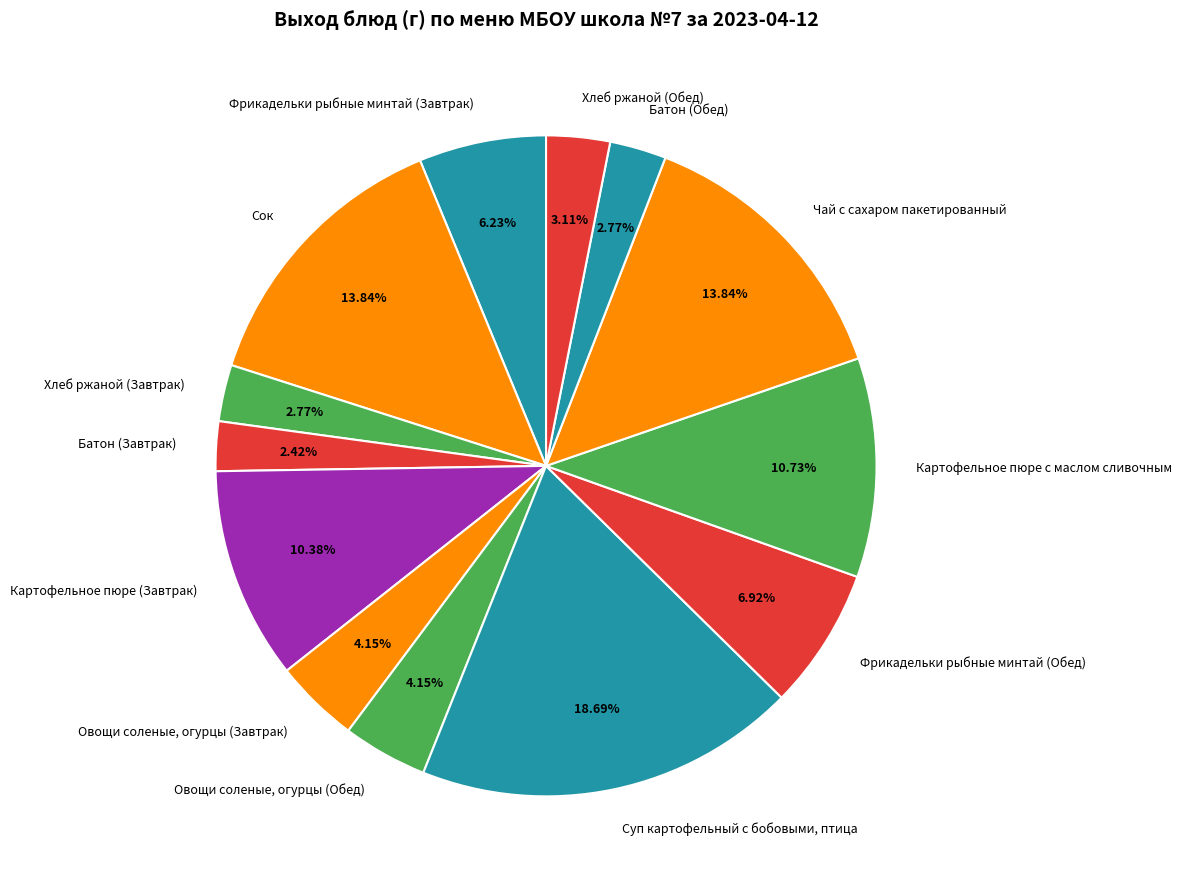

Is Картофельное пюре с маслом сливочным the majority of the pie?

No